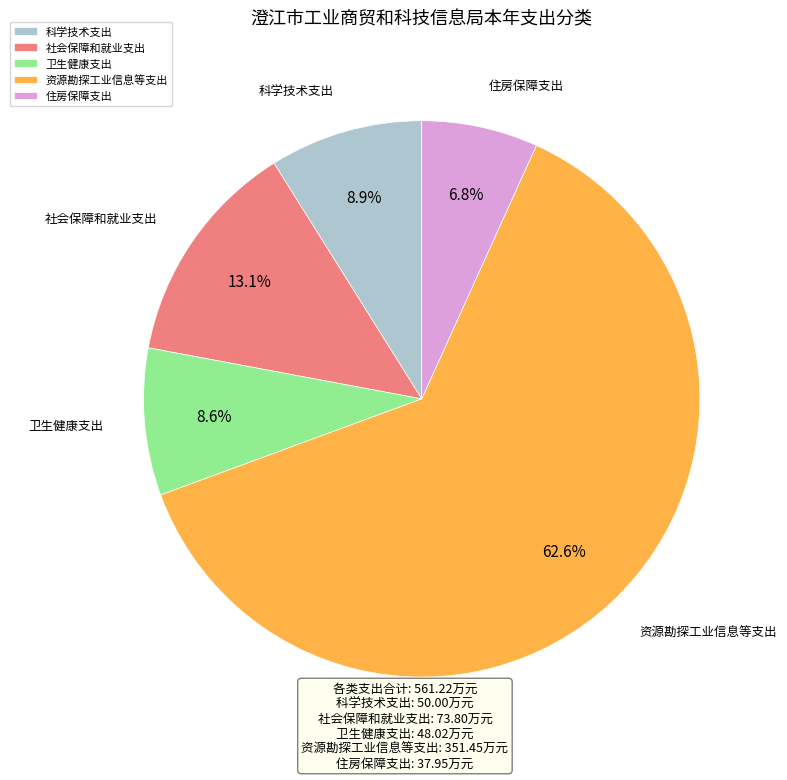

What is the ratio of the value at 住房保障支出 to the value at 科学技术支出?

0.8